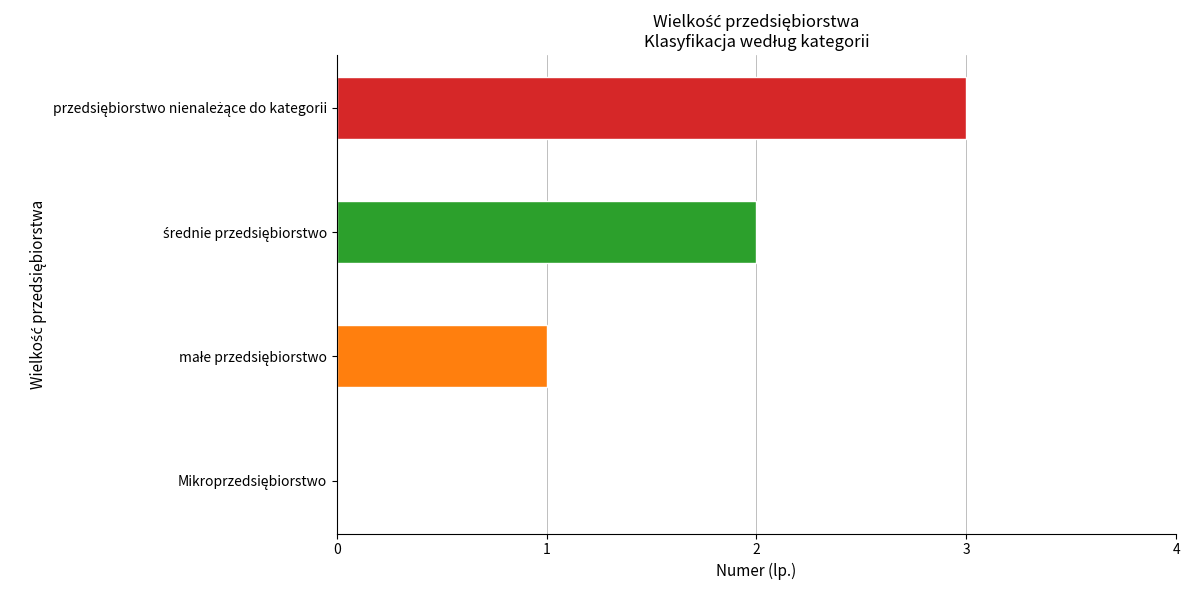

What is the maximum value shown in the chart?

3